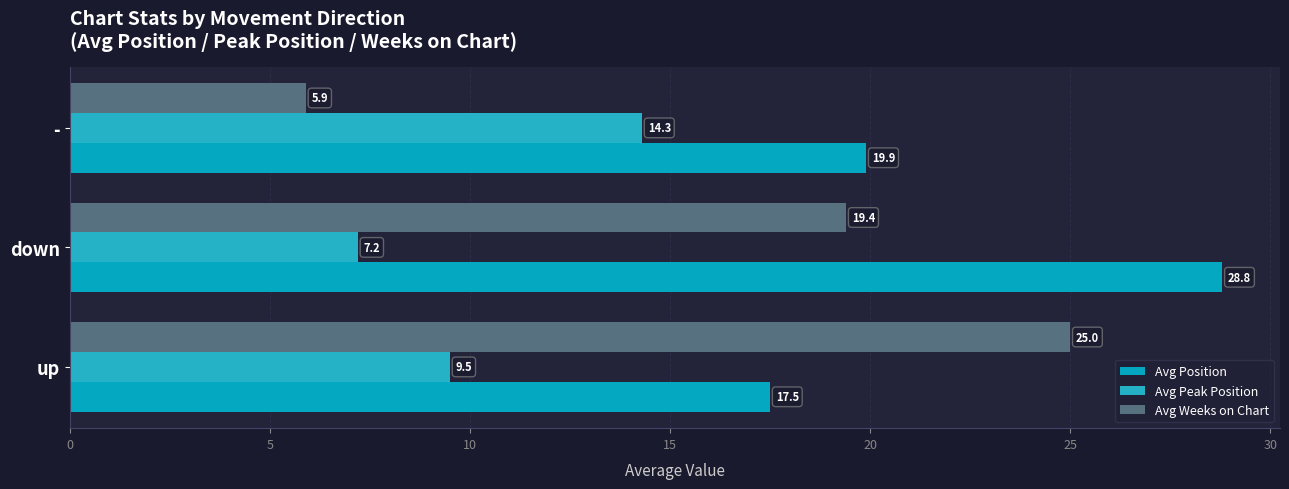

List the series in order of their peak value, lowest first.

Avg Peak Position, Avg Weeks on Chart, Avg Position